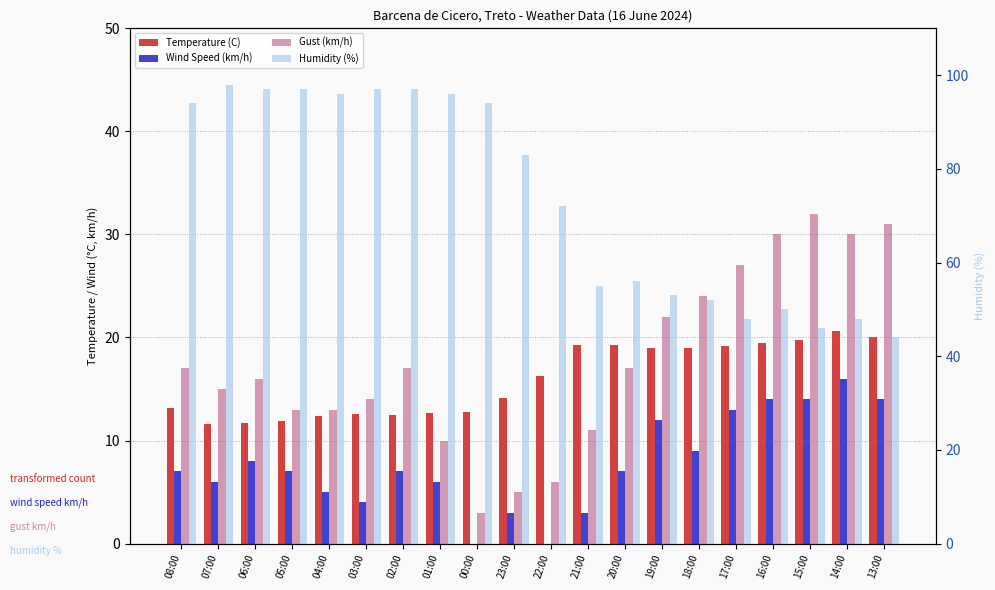

At which label is Wind Speed (km/h) closest to 8?

06:00